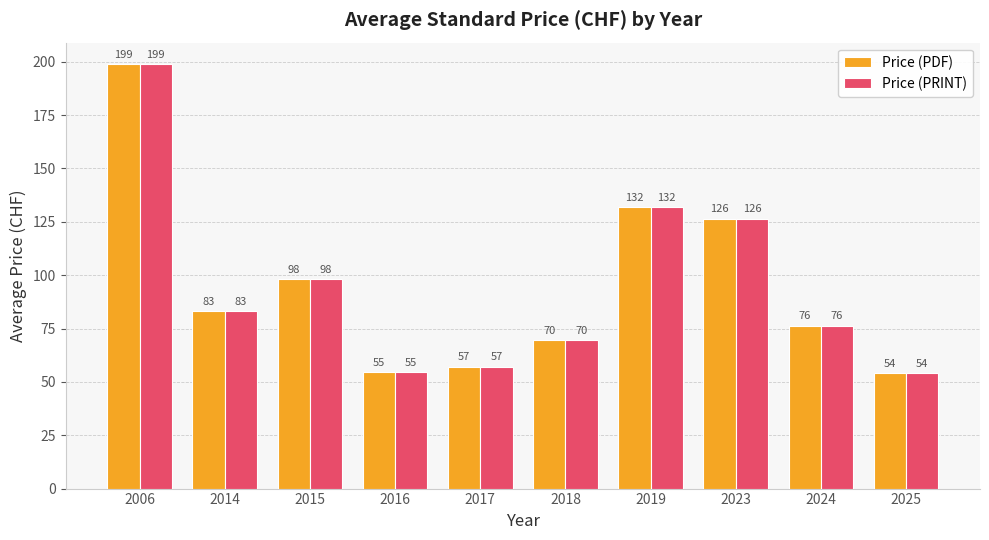

At how many categories does at least one series exceed 59?

7